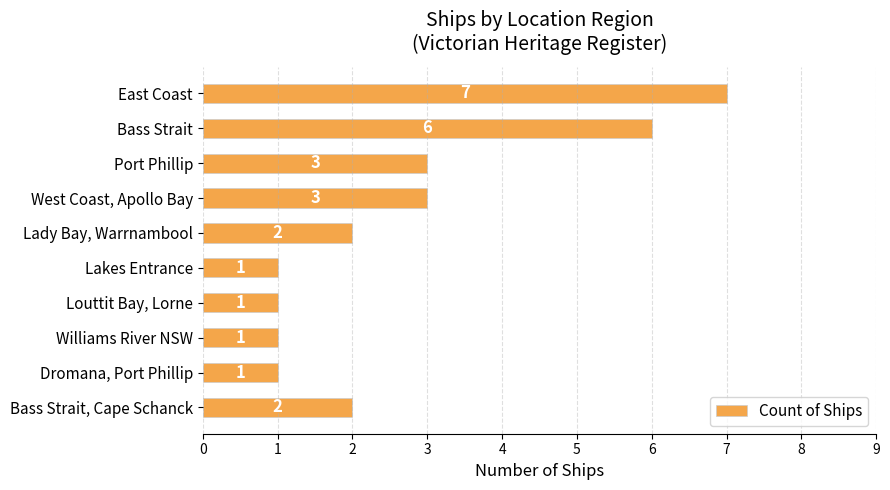

What is the sum of all values?

27